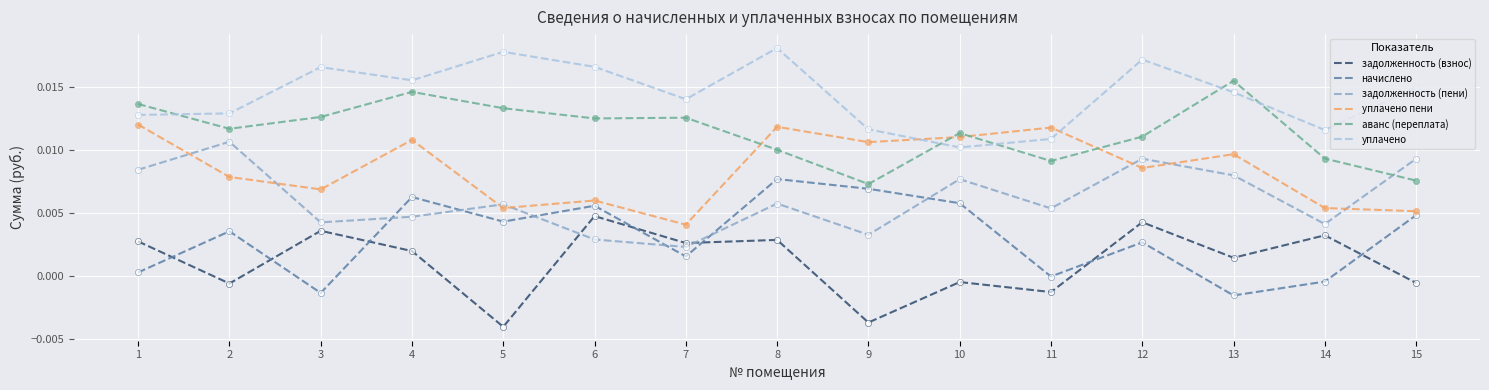

What are all the series names shown in the legend?

задолженность (взнос), начислено, задолженность (пени), уплачено пени, аванс (переплата), уплачено